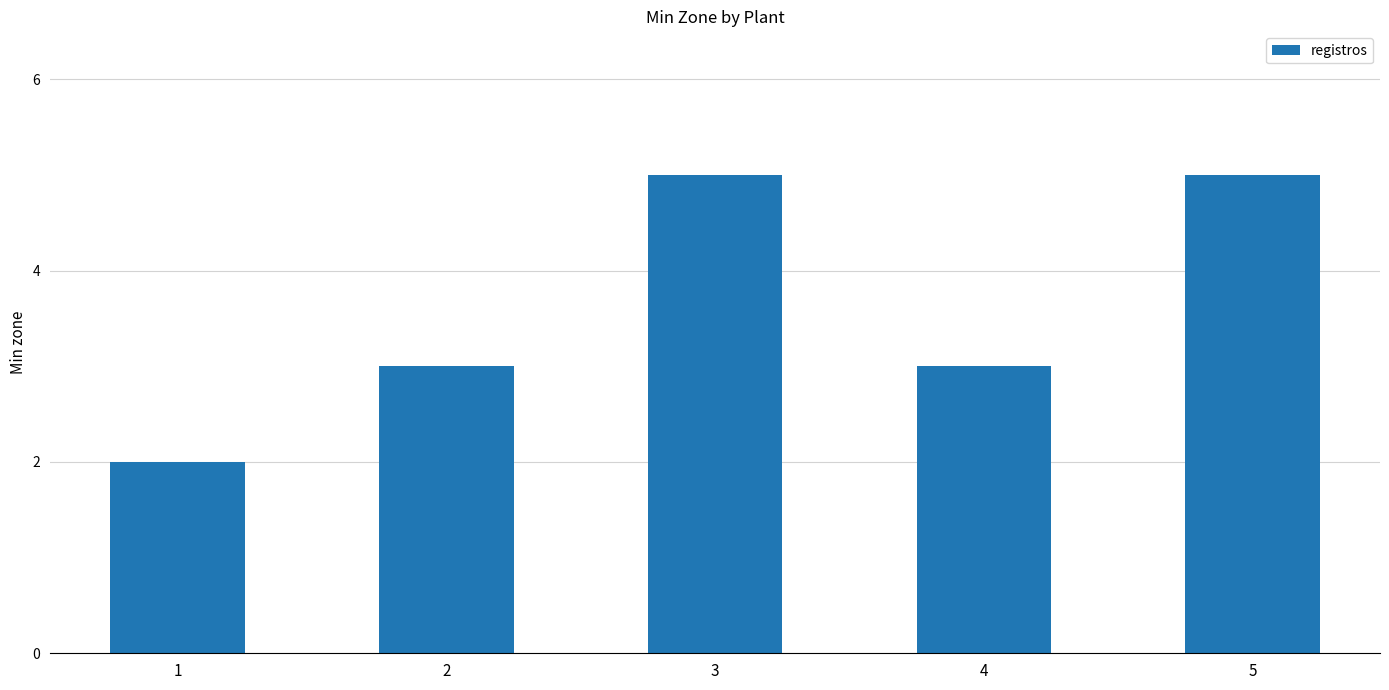

What is the difference between the values at 1 and 3?

3